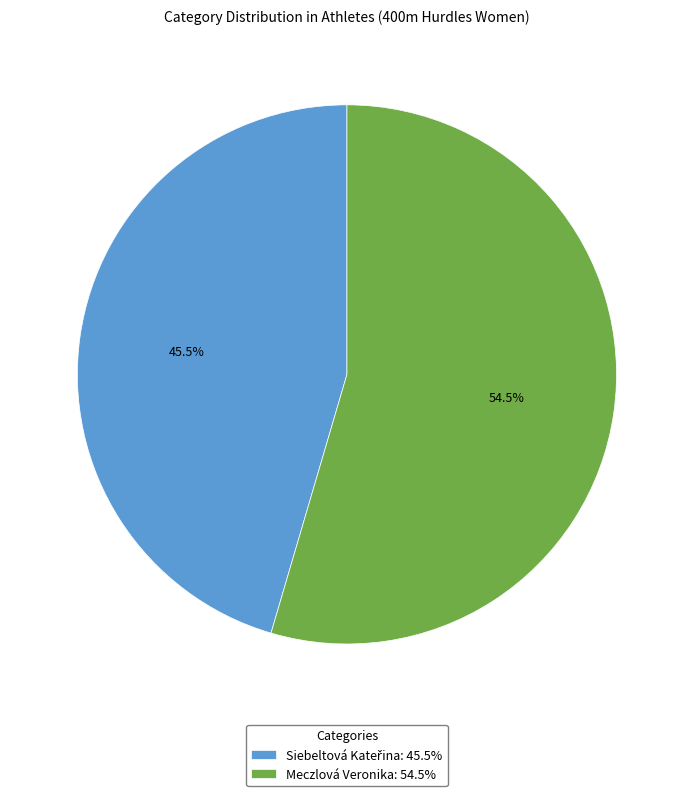

How many segments does this pie chart have?

2